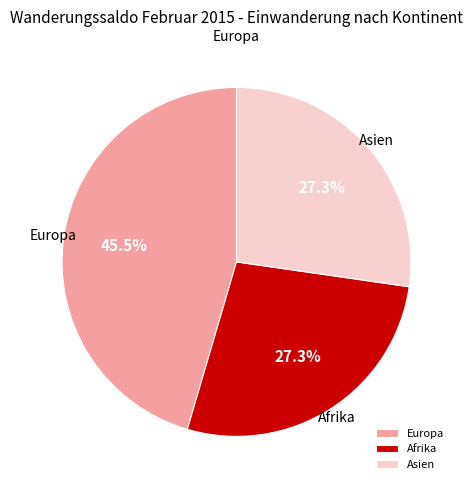

Between Asien and Europa, which is larger?

Europa